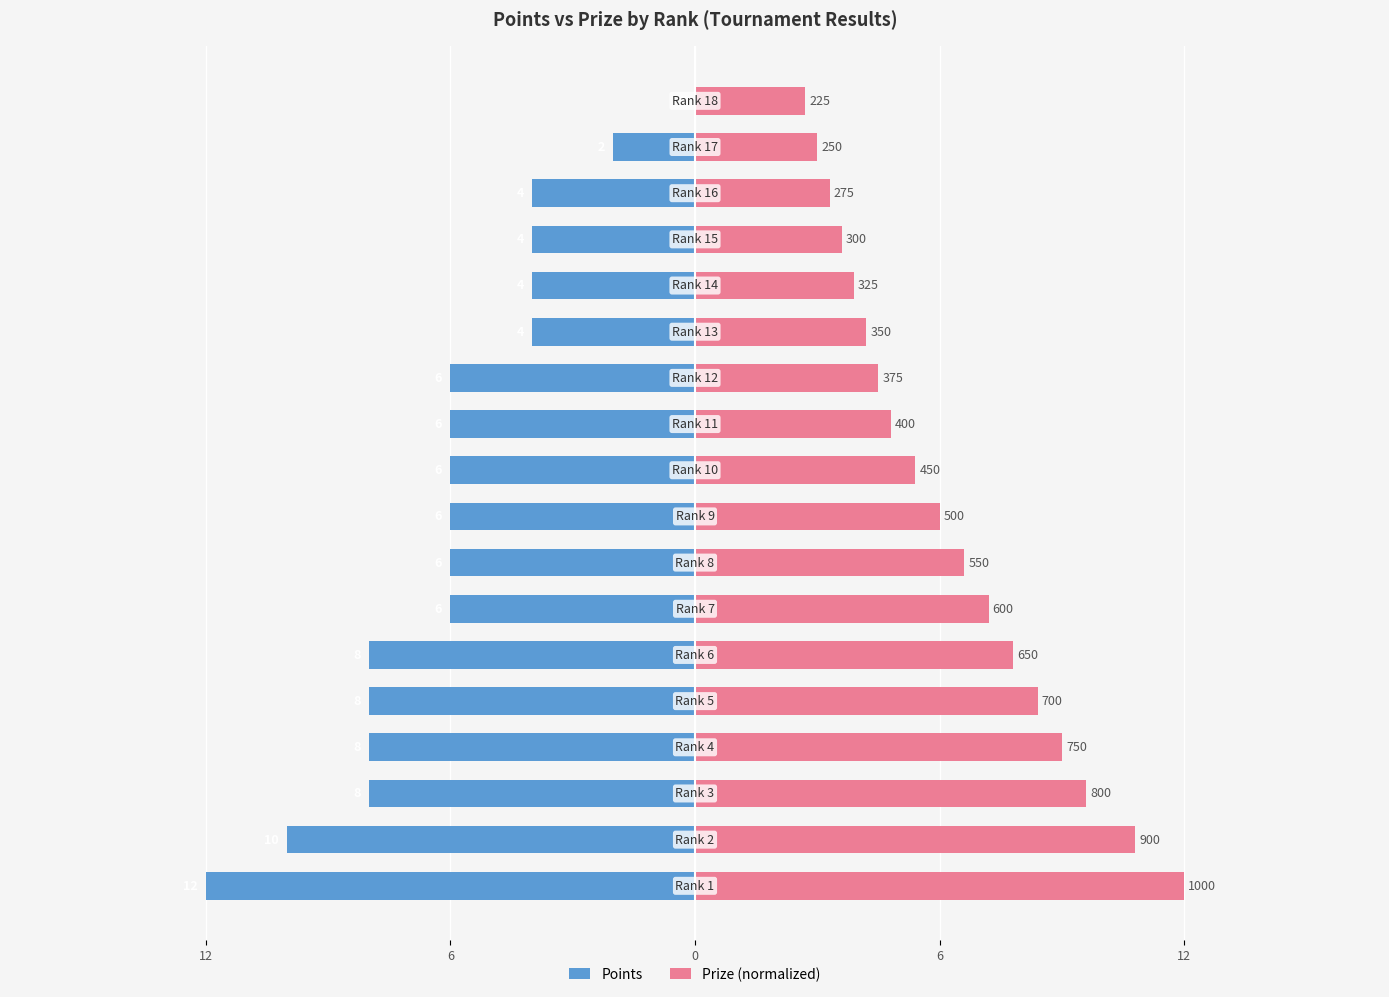

List the series in order of their peak value, highest first.

Prize (normalized), Points